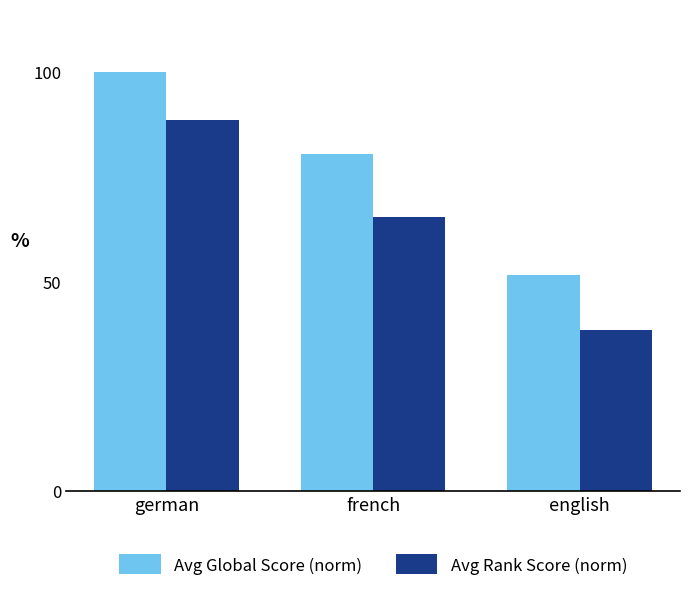

What value does the Avg Rank Score (norm) series have at french?

65.4